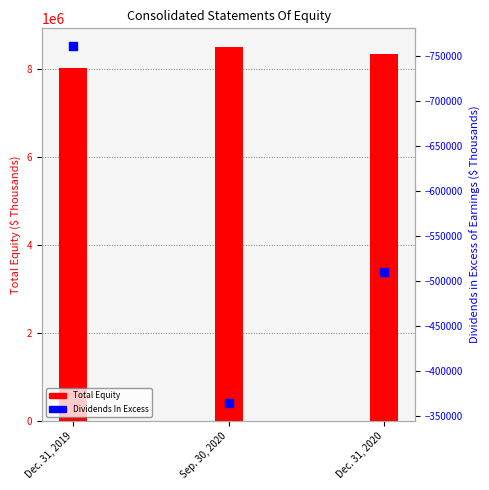

Which series has the largest total across all categories?

Total Equity